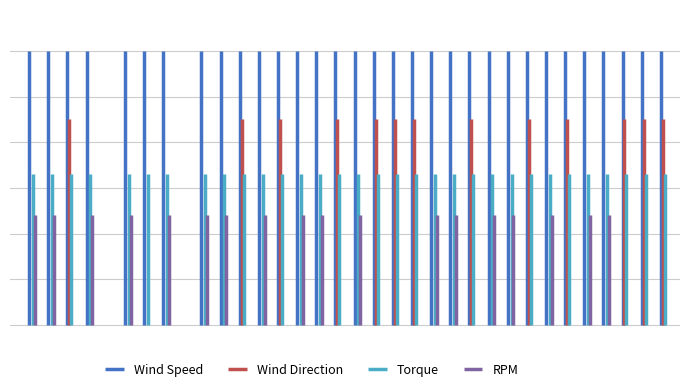

How many lines are shown in the chart?

4